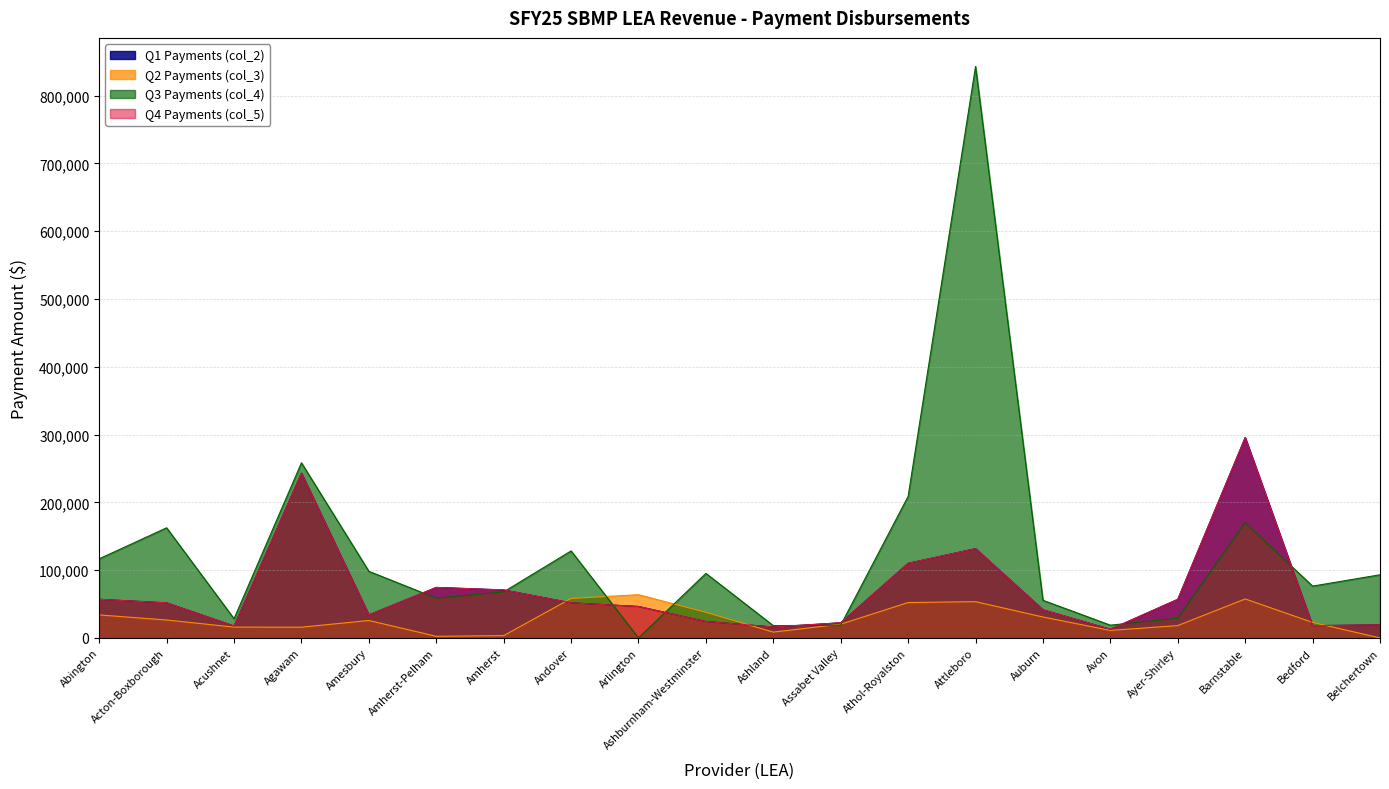

The col_2 series shows 51763 at Acton-Boxborough. True or false?

True